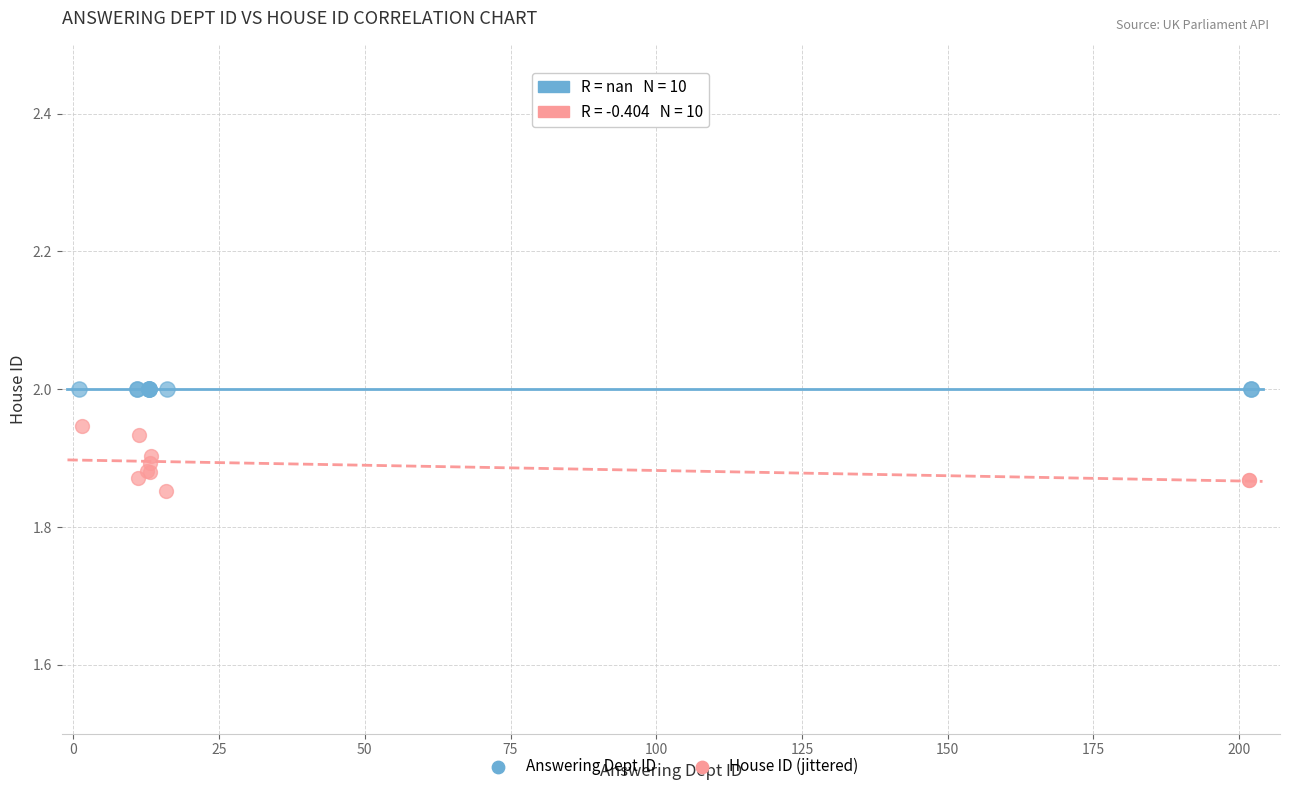

Which series reaches the minimum Y coordinate?

House ID (jittered)